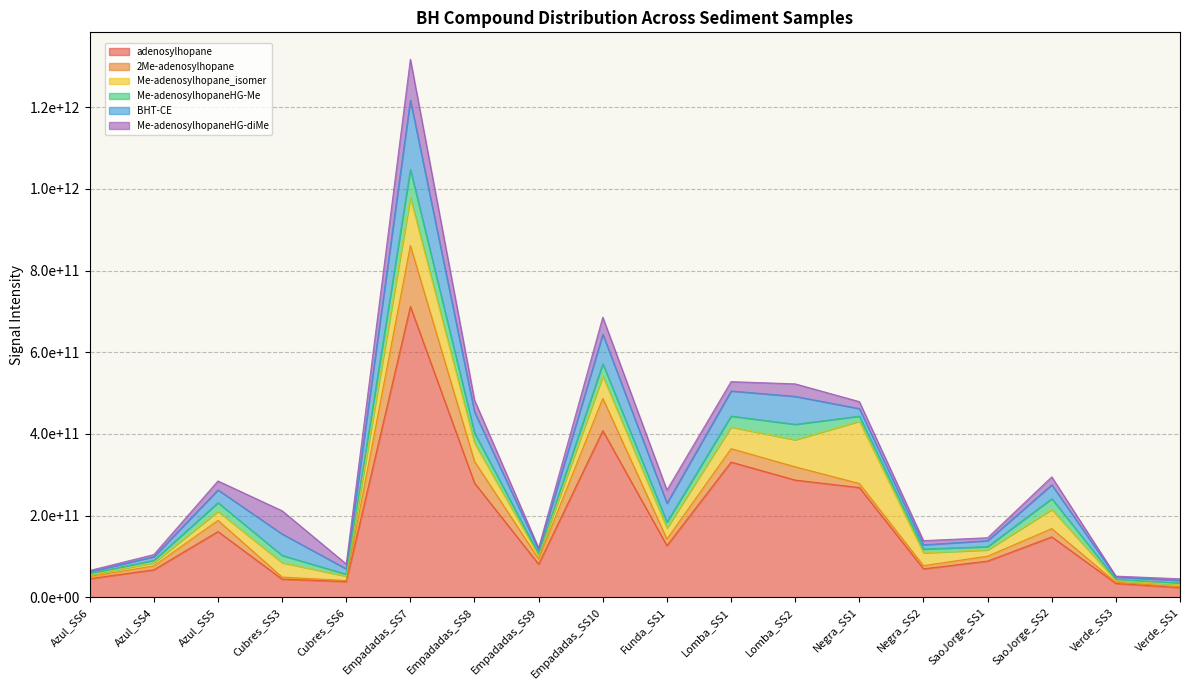

Which series has the largest total across all categories?

adenosylhopane